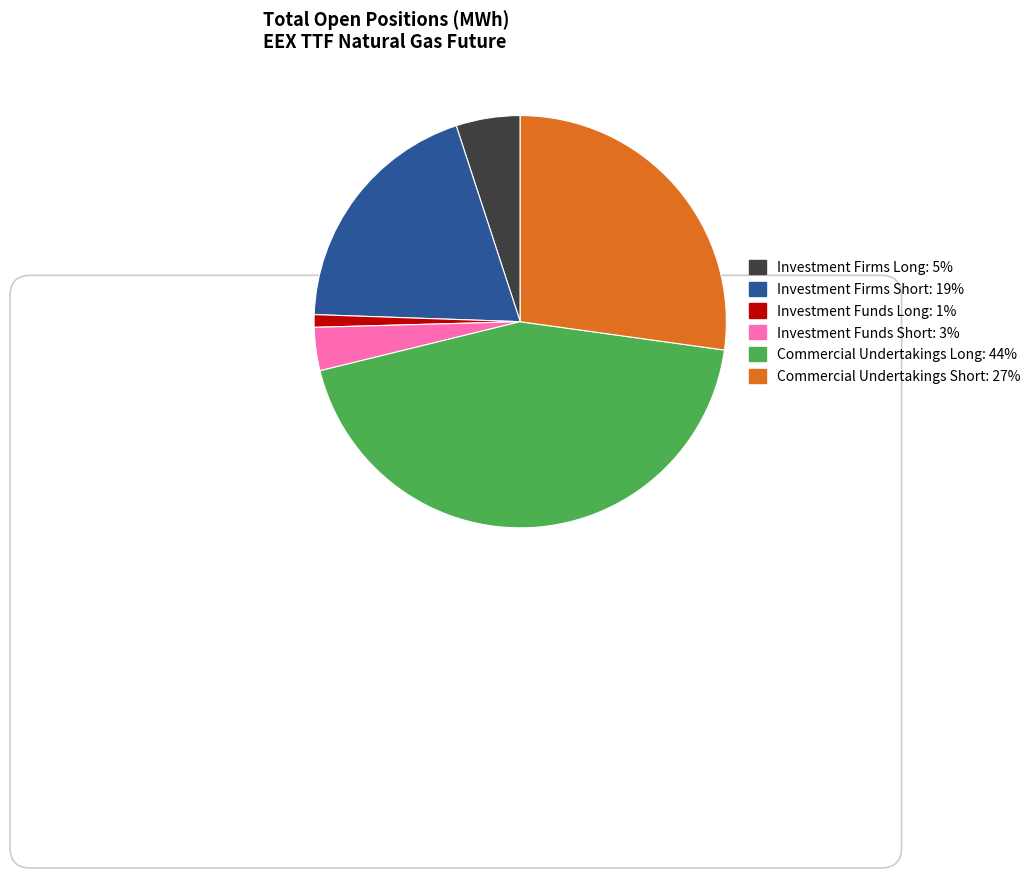

Is it true that Commercial Undertakings Short is 42% of the pie?

False